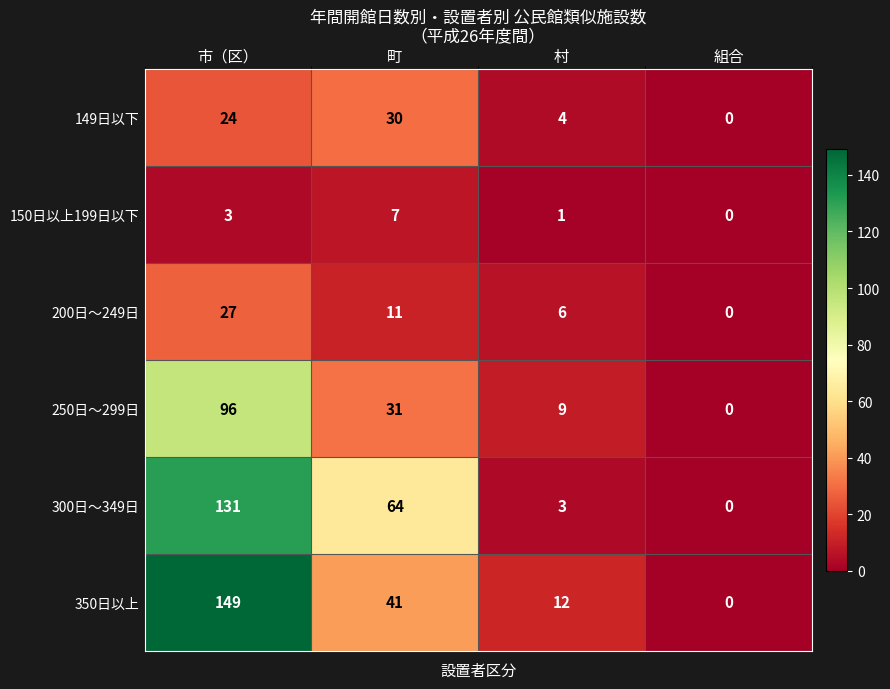

Between 町 and 村, which series saw the biggest shift?

300日〜349日